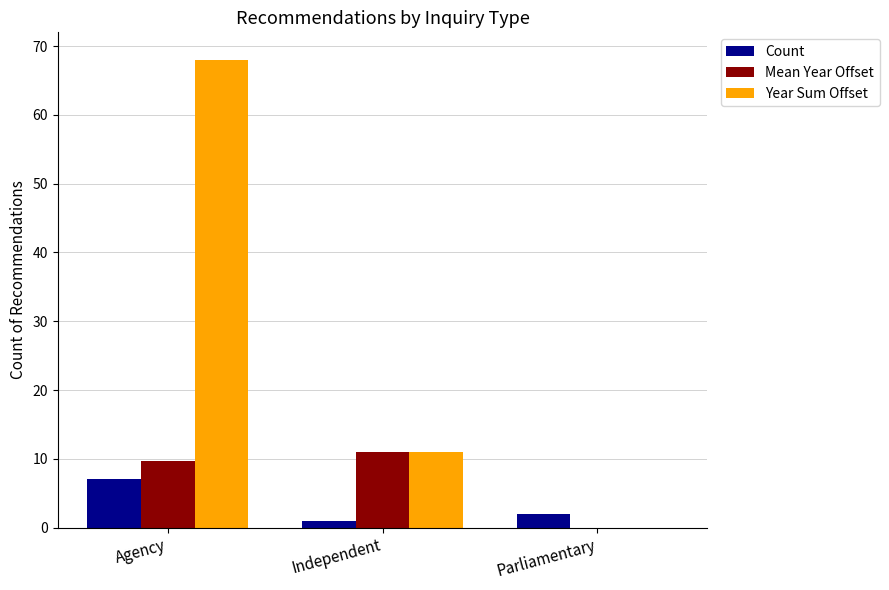

At how many categories does at least one series exceed 49?

1